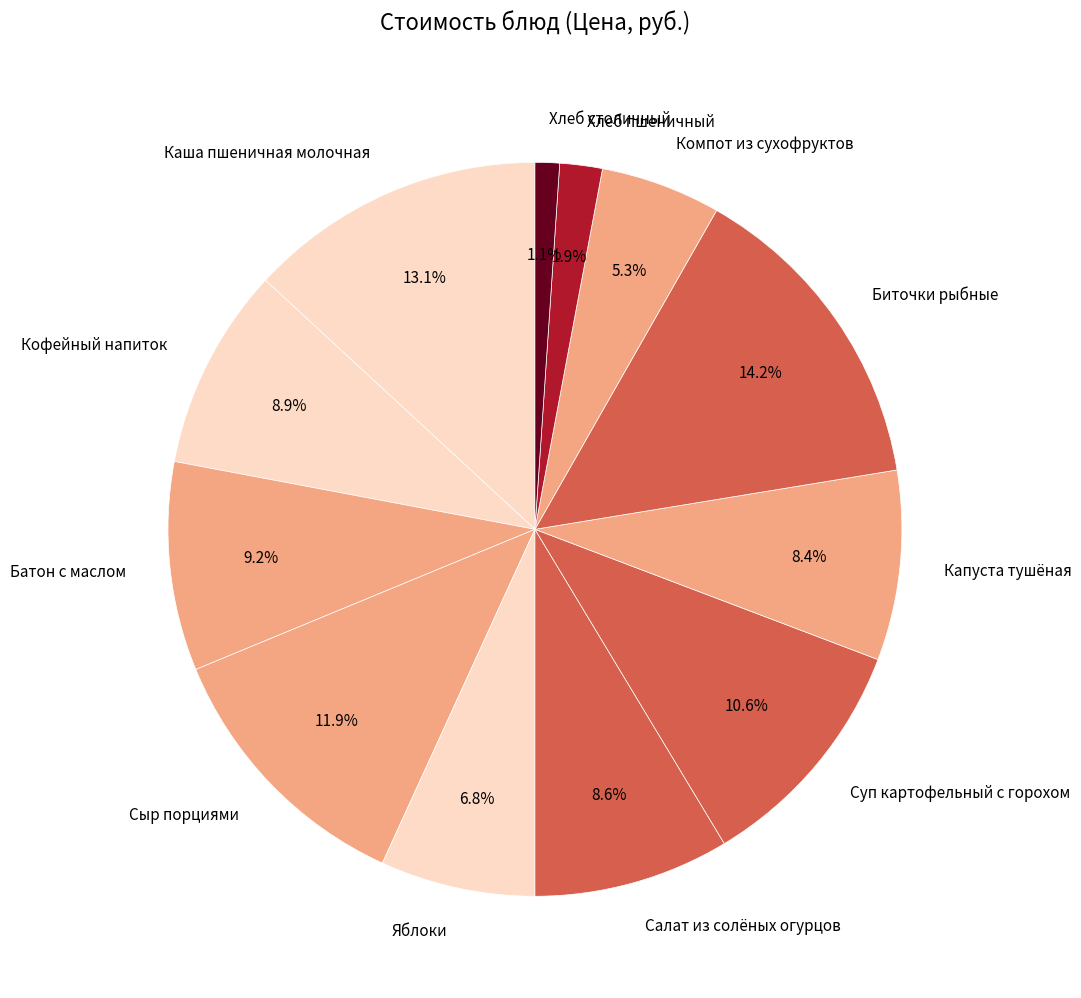

To the nearest percent, what portion does Сыр порциями represent?

12%